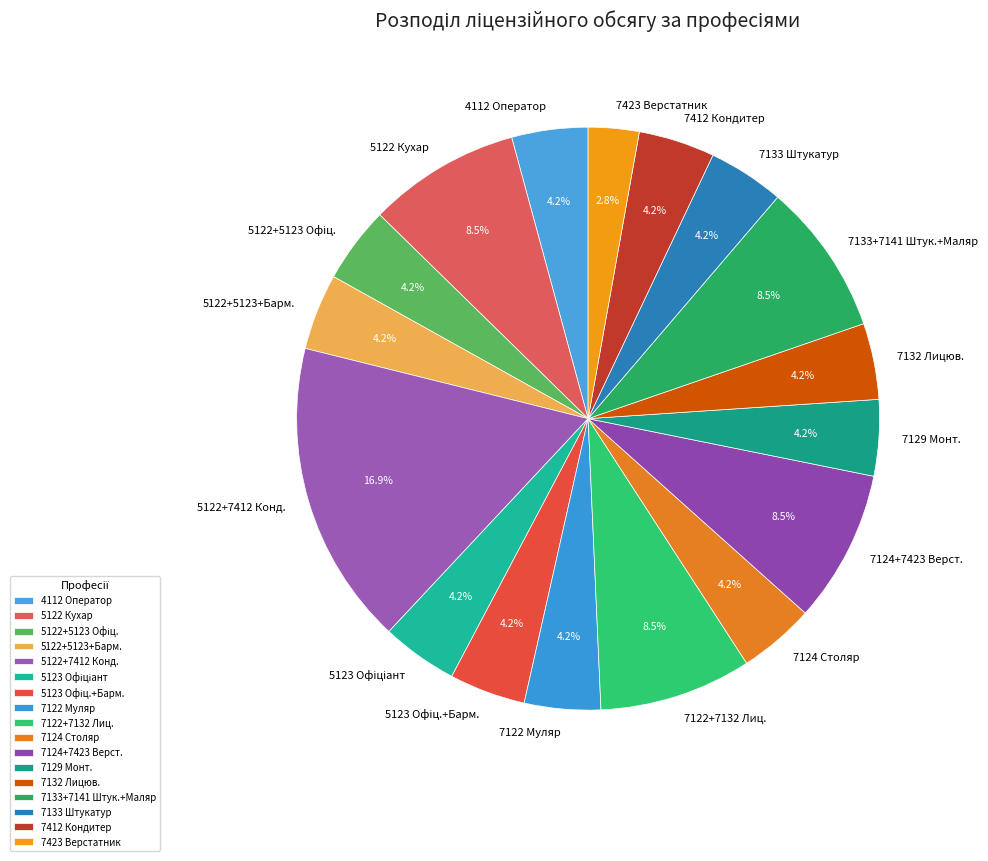

Does 5122 Кухар represent more than half of the total?

No